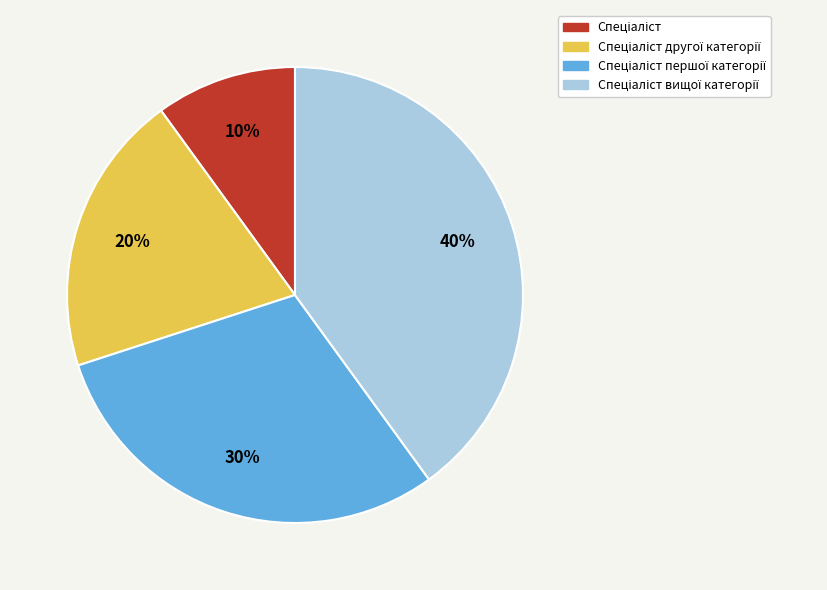

To the nearest percent, what is the difference between the largest and smallest slice percentages?

30%